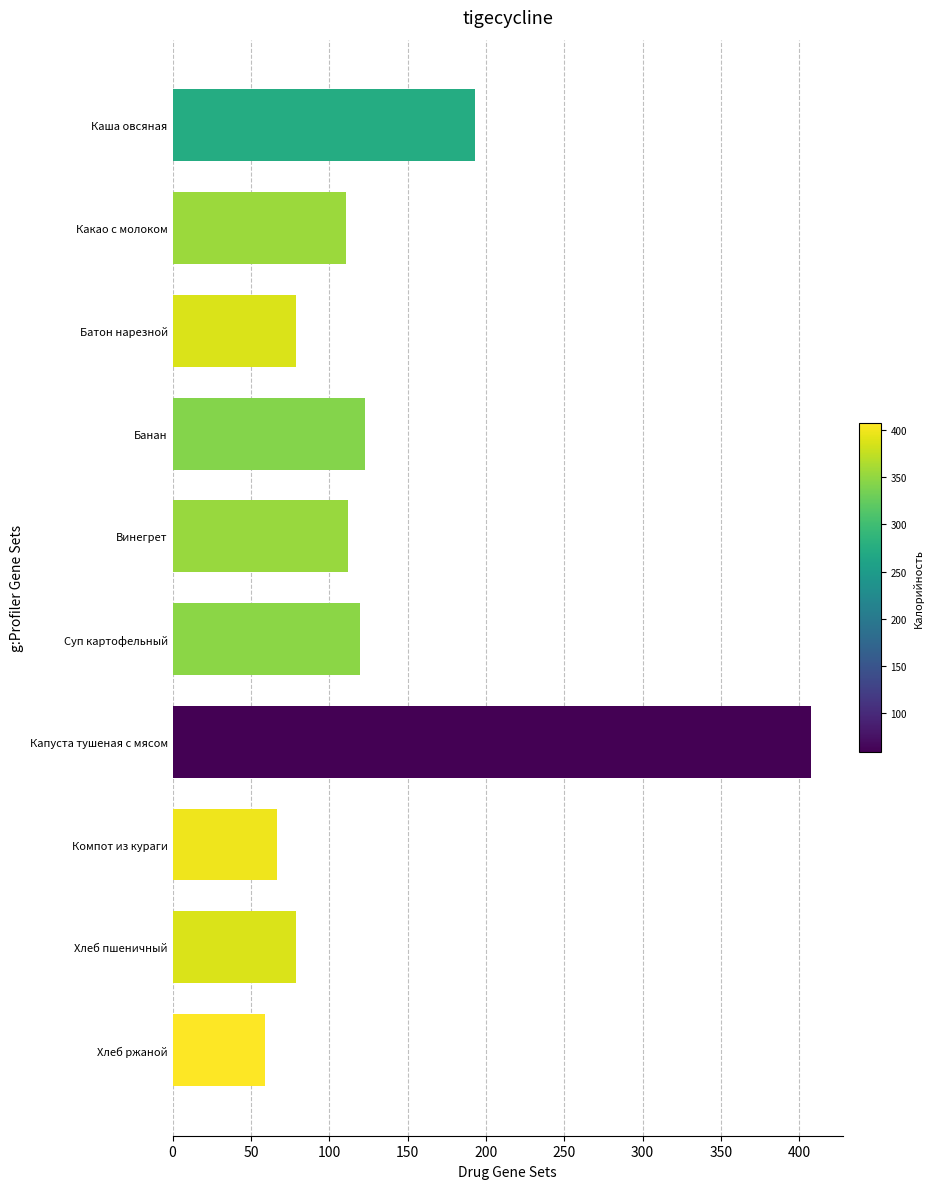

What is the change in value from Компот из кураги to Хлеб пшеничный?

+11.6